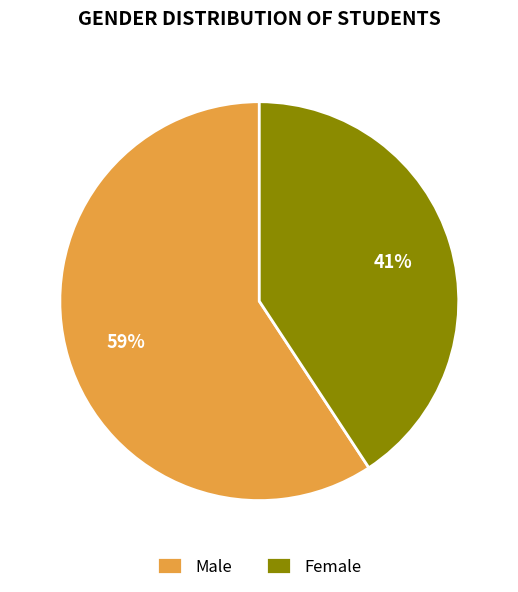

Is the sum of Female and Male greater than half?

Yes